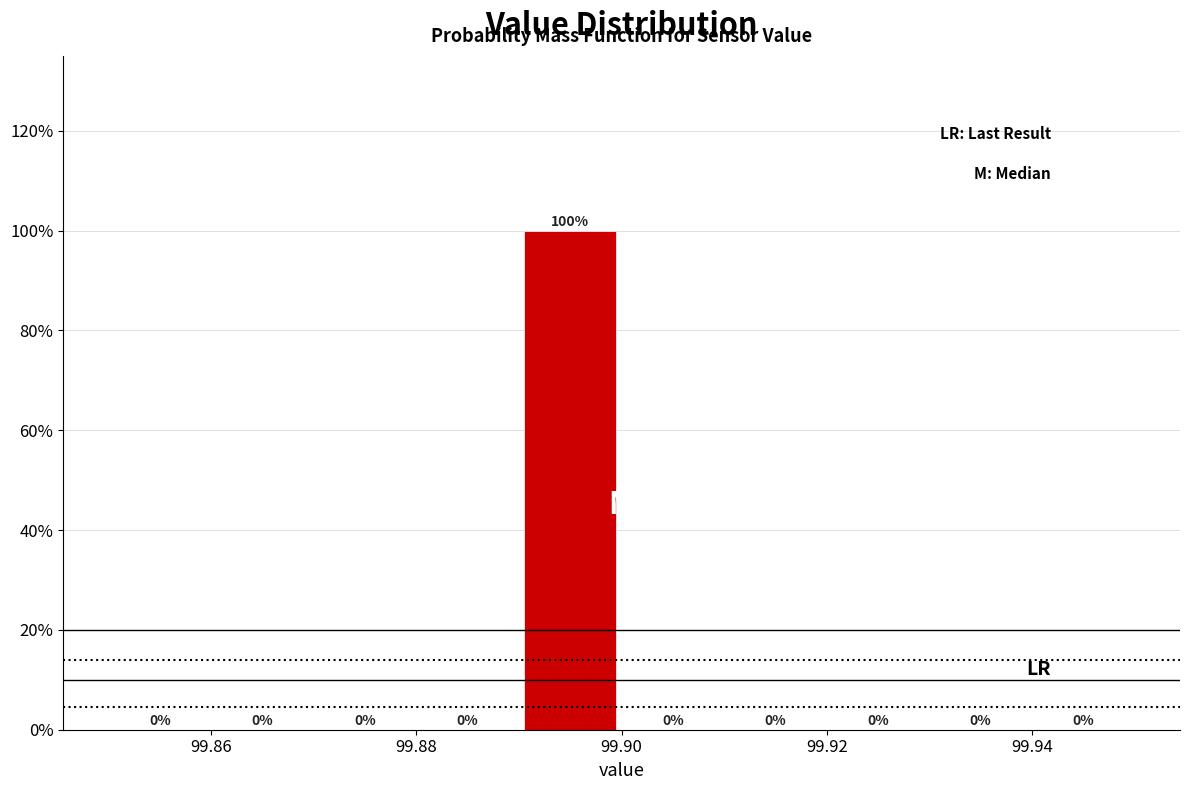

Which range on the x-axis has the tallest bar?

99.89 to 99.90